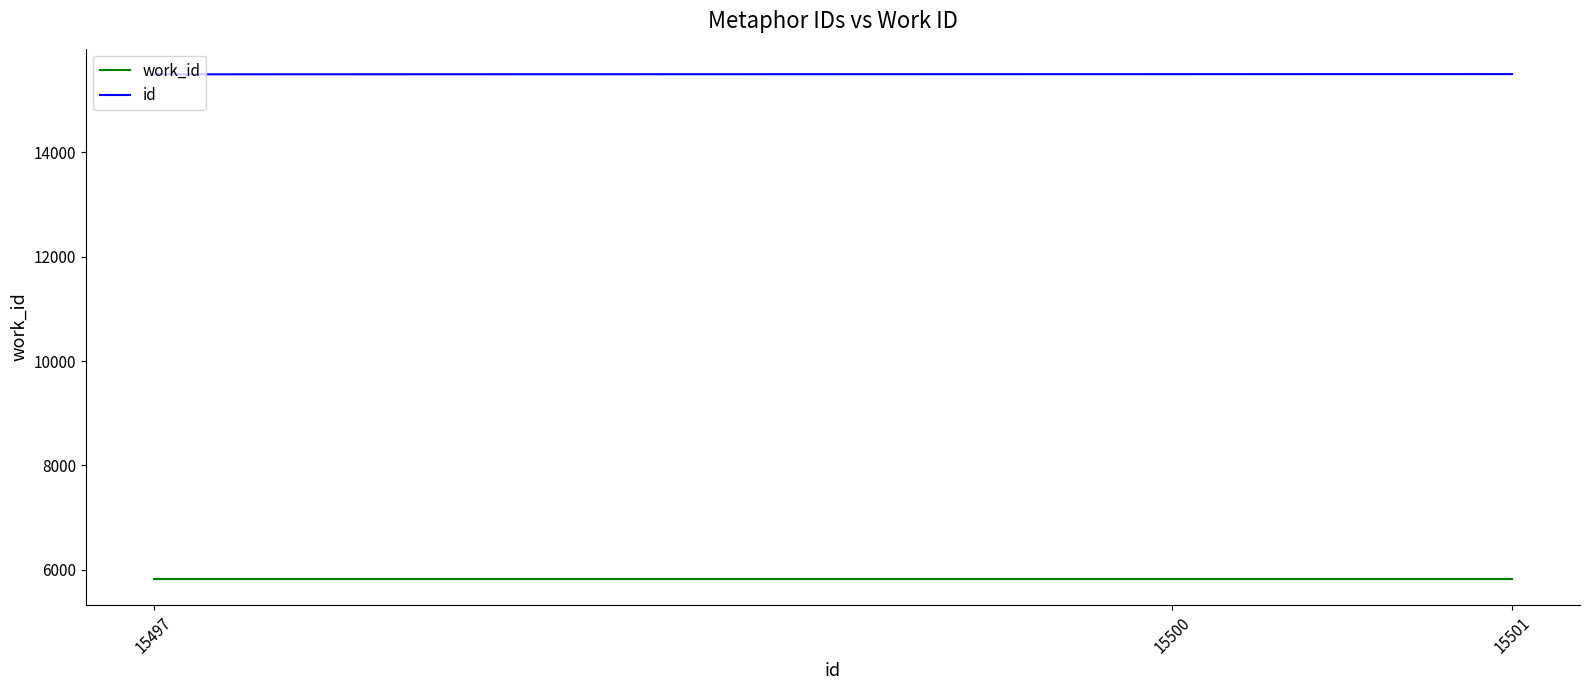

How many values in the id series are below 15500?

1